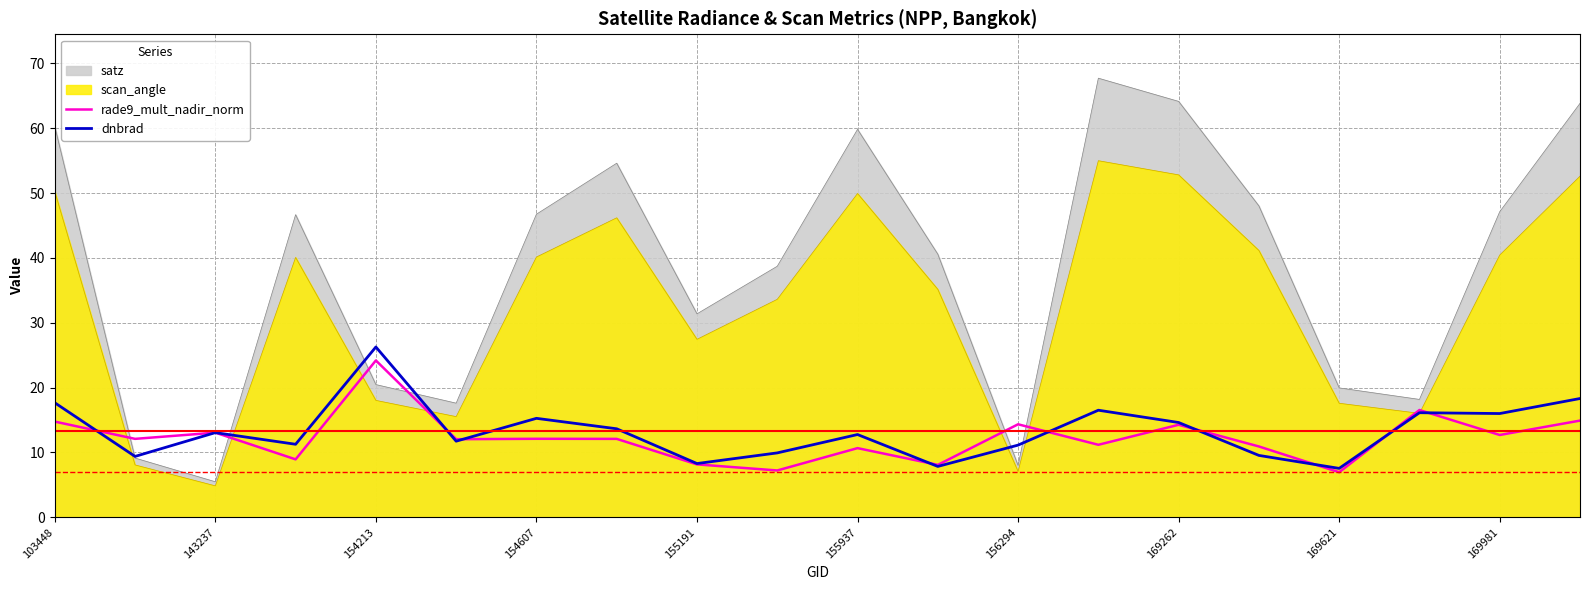

Which series has the largest total across all categories?

satz